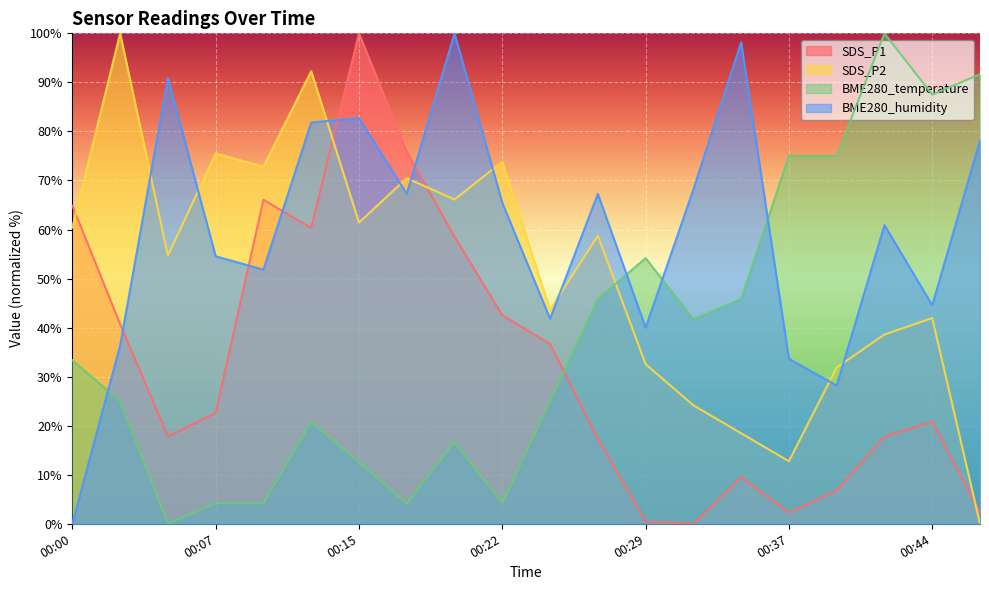

Which series changed the most between 00:19 and 00:42?

BME280_temperature